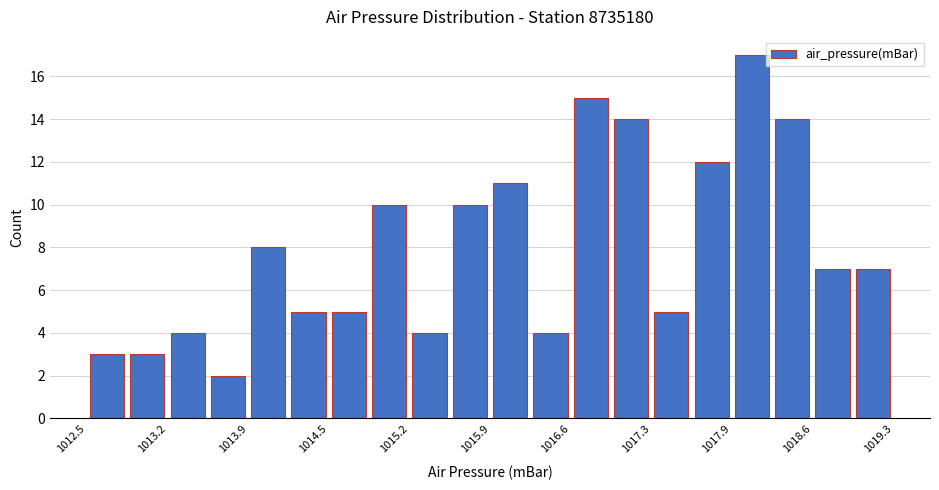

Read against the x-axis, roughly where is the centre of the tallest bar?

1018.1